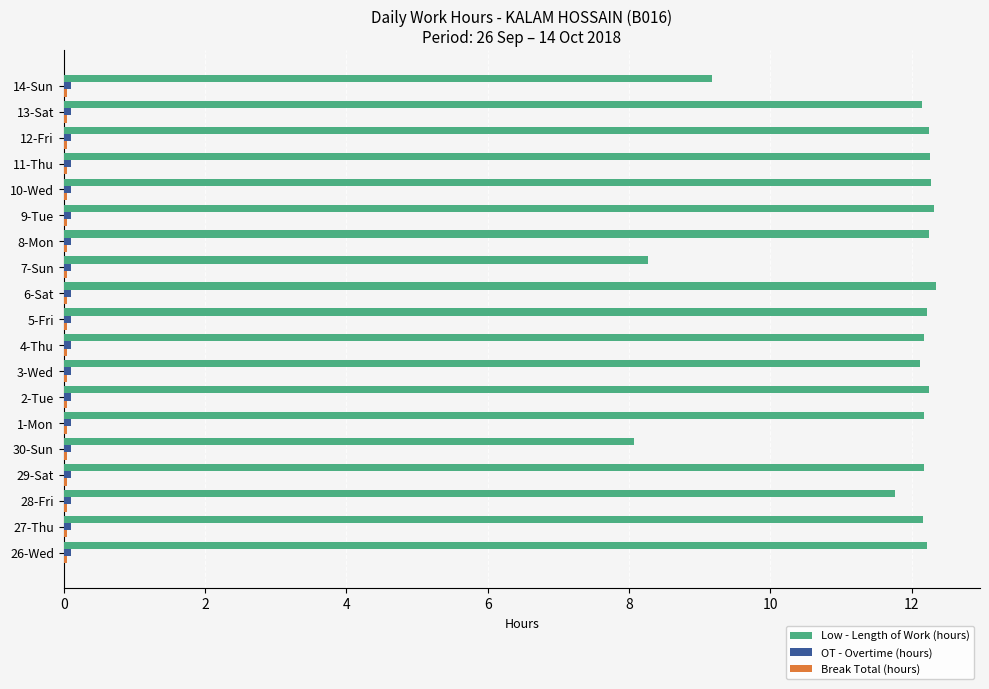

Between 1-Mon and 14-Sun, which series saw the biggest shift?

Low - Length of Work (hours)